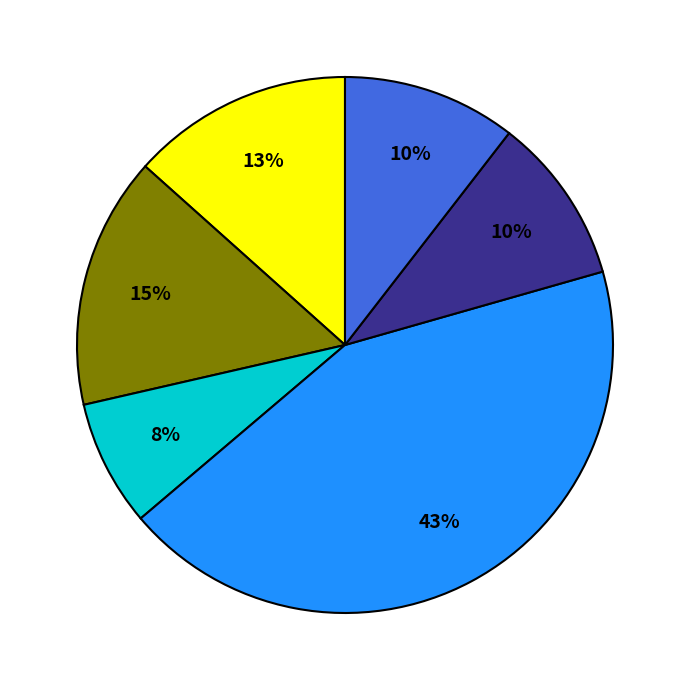

How many segments does this pie chart have?

6